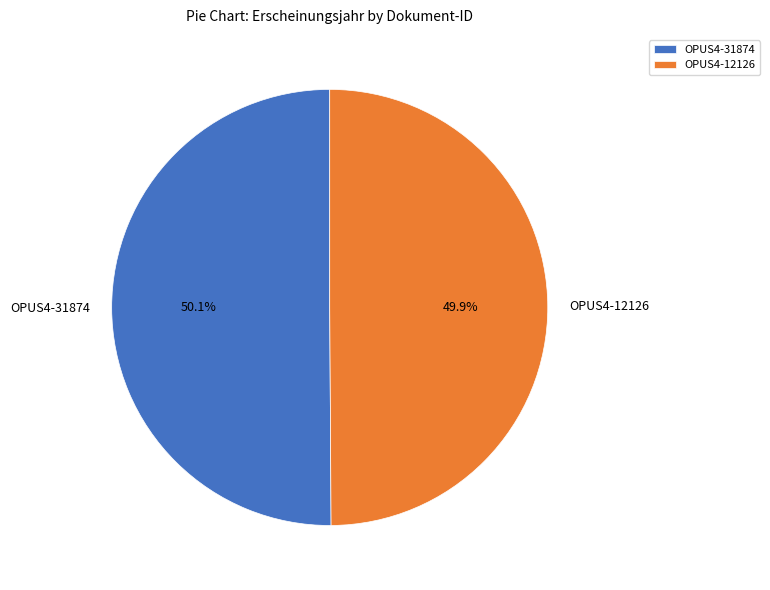

Approximately how many times larger is the value at OPUS4-31874 compared to OPUS4-12126?

1.0